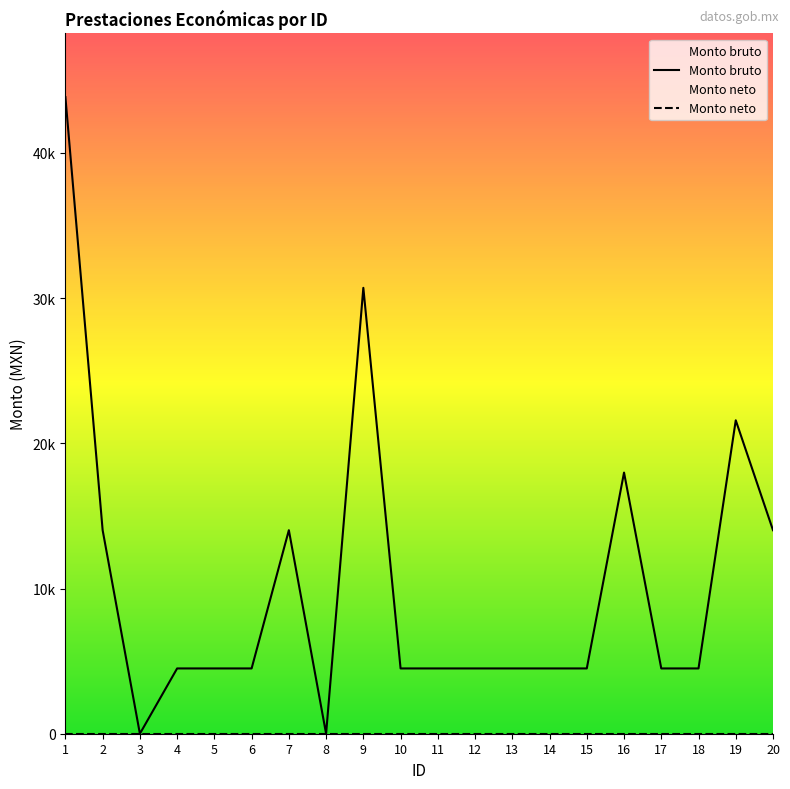

Which category has the lowest value across all series?

3